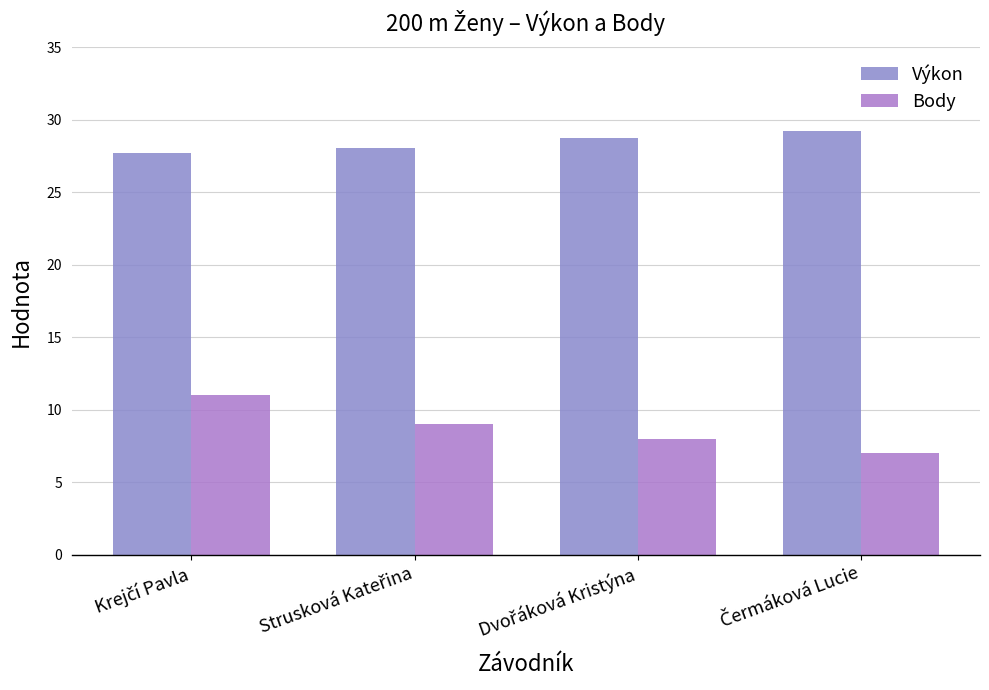

What is the maximum value for Body?

11.0